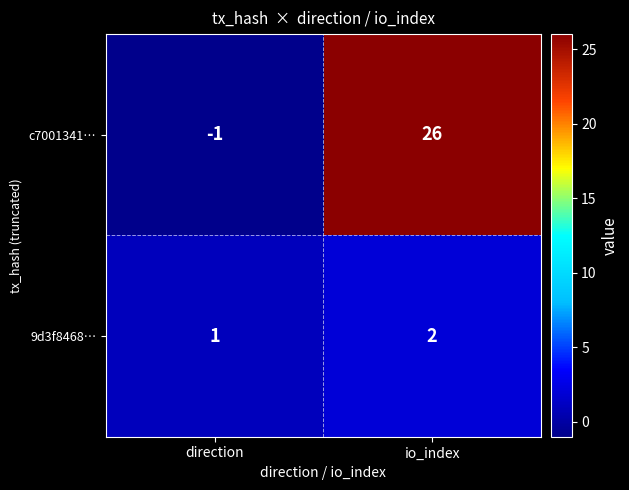

How many series are shown in this chart?

2